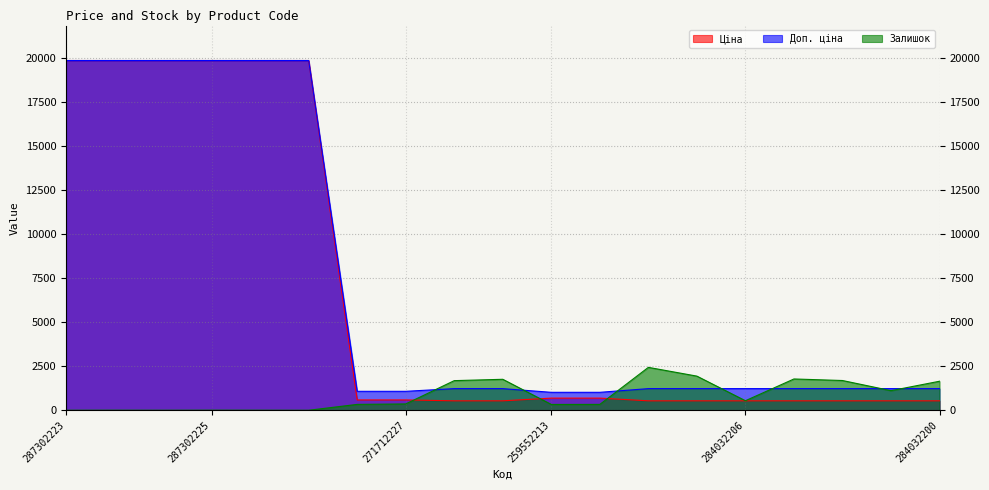

Which series ends up on top after the final intersection of Залишок and Ціна?

Залишок